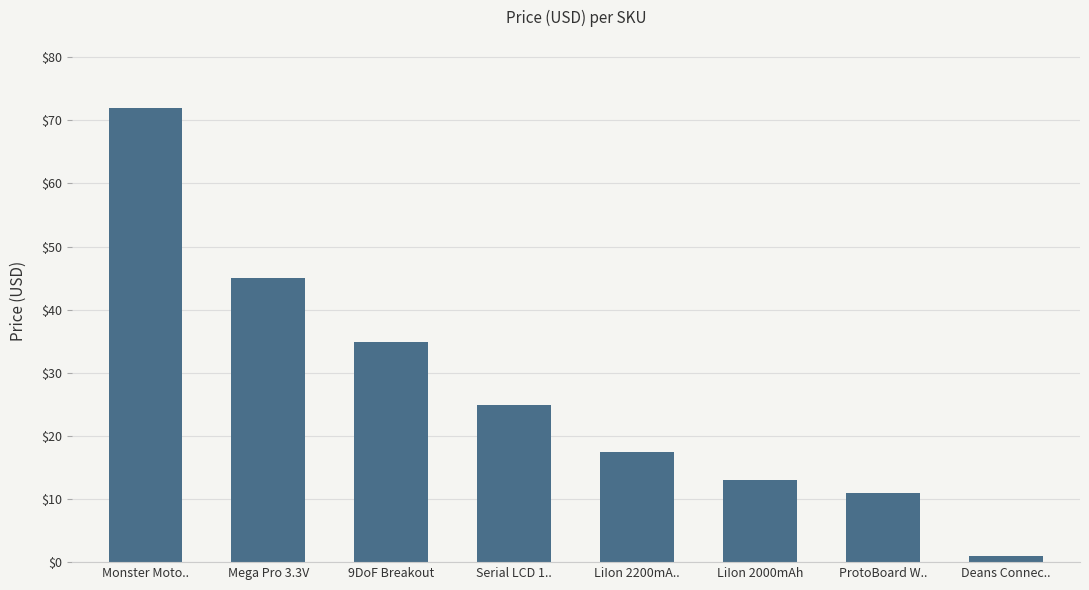

Count the number of data series in this chart.

1